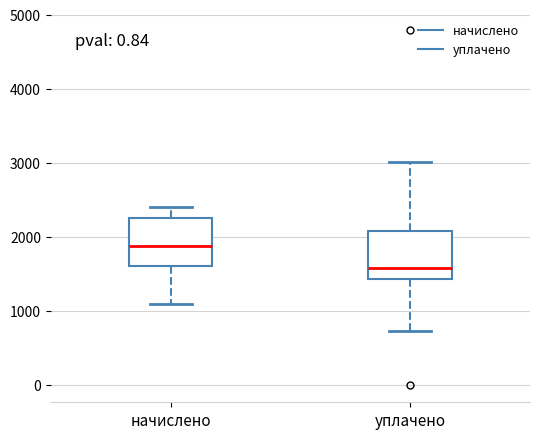

Which box has the lowest median line?

уплачено